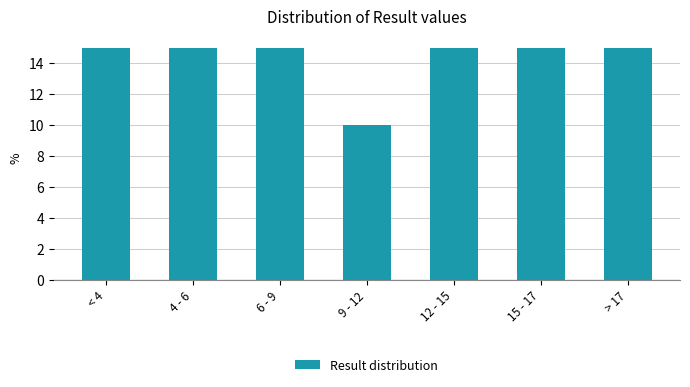

Reading left to right, extract all data points from this chart.

< 4=15	4 - 6=15	6 - 9=15	9 - 12=10	12 - 15=15	15 - 17=15	> 17=15